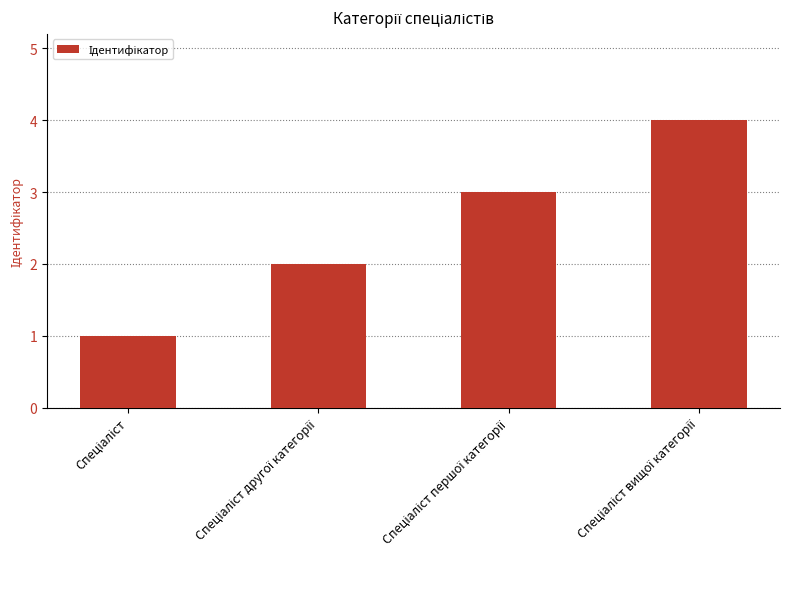

What is the value of the 1st bar from the left?

1